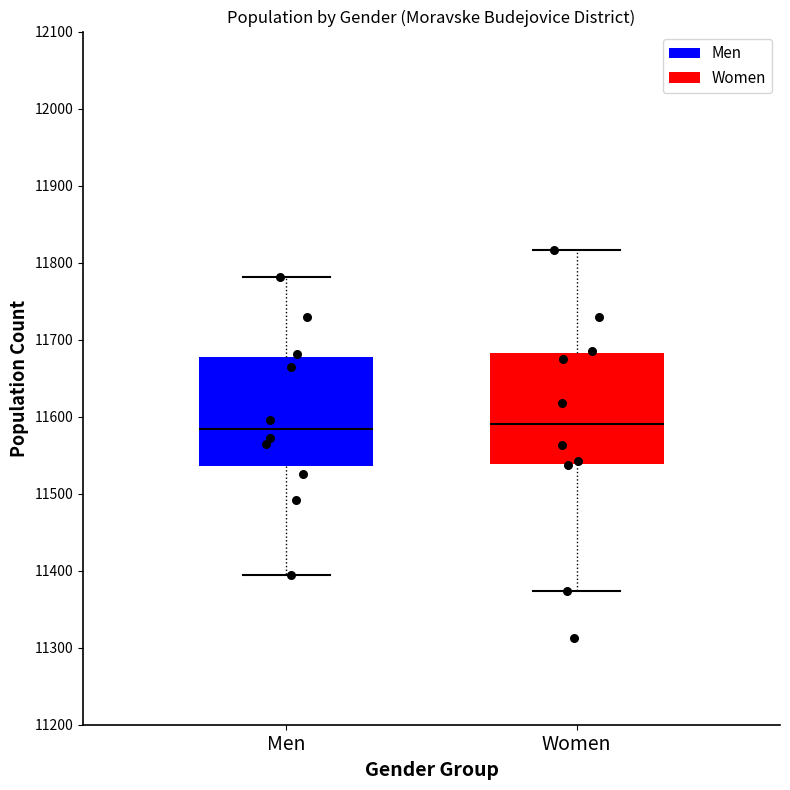

Where does the upper whisker of the box for Men end on the y-axis? The values are not printed on the chart, so give them approximately, as read against the axis.

11780